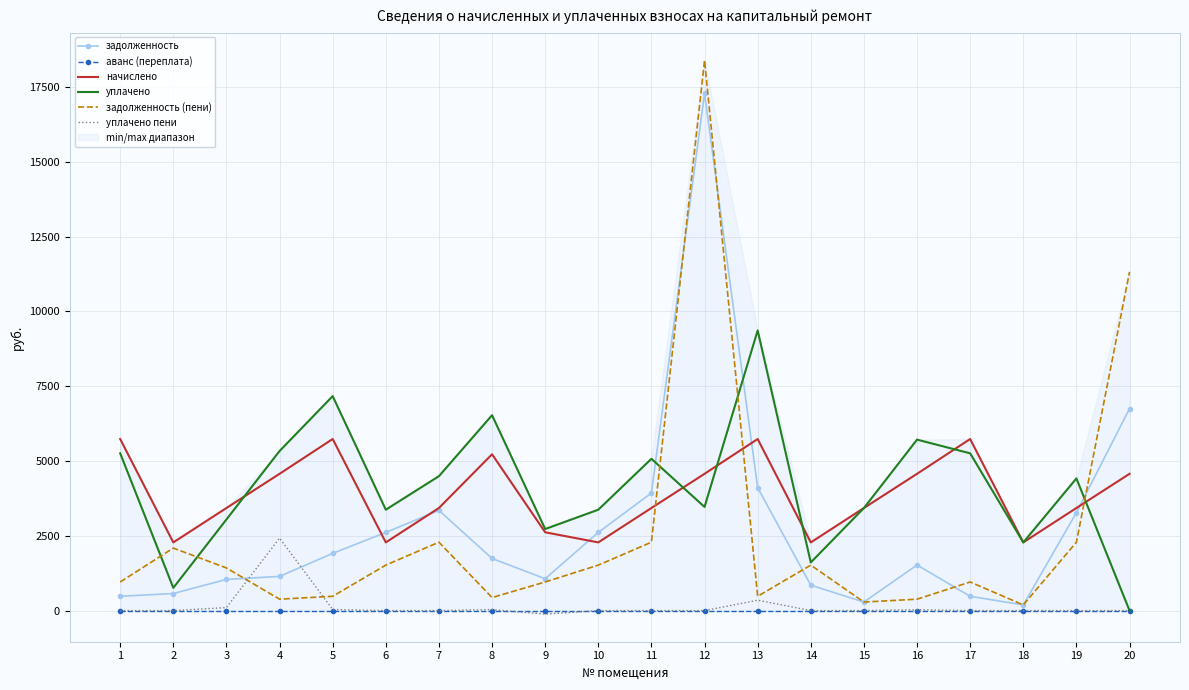

Reading left to right, extract all data points from this chart.

задолженность: 478.0	569.9	1042.5	1143.1	1911.9	2612.9	3350.2	1741.8	1065.1	2612.9	3930.9	17289.2	4107.6	849.4	285.2	1524.1	477.0	189.1	3275.8	6751.4
аванс (переплата): 0.0	0.0	0.0	0.0	0.0	0.0	0.0	0.0	0.0	0.0	0.0	0.0	0.0	0.0	0.0	0.0	0.0	0.0	0.0	0.0
начислено: 5735.8	2279.4	3429.2	4572.2	5735.8	2279.4	3429.2	5225.5	2617.3	2279.4	3429.2	4572.2	5735.8	2279.4	3429.2	4572.2	5735.8	2279.4	3429.2	4572.2
уплачено: 5258.0	760.0	3046.5	5334.3	7169.8	3372.7	4493.3	6532.0	2726.3	3372.7	5074.0	3465.0	9365.4	1609.2	3429.1	5715.4	5257.0	2278.6	4418.8	0.0
задолженность (пени): 955.8	2089.2	1425.2	381.0	477.9	1519.6	2286.2	435.4	956.1	1519.6	2286.2	18396.4	478.0	1519.6	285.4	380.9	955.8	190.0	2286.2	11323.6
уплачено пени: 0.0	0.0	100.5	2422.7	35.6	0.0	0.0	33.4	-115.3	0.0	0.0	0.0	346.6	0.0	0.6	29.2	0.0	0.8	0.0	0.0